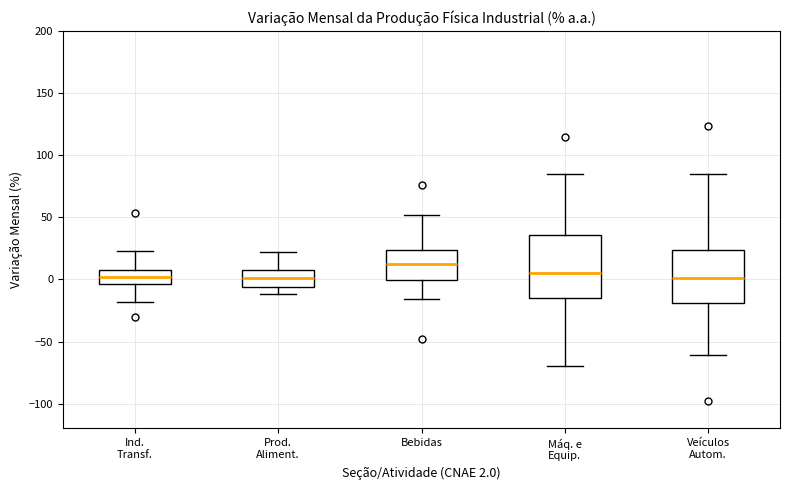

Reading left to right, transcribe this box plot: for each box, give where its median line is, the range the box spans, and where its two whiskers end, as read against the y-axis. The values are not printed on the chart, so give them approximately, as read against the axis.

Ind. Transf.: median 0, box -5 to 10, whiskers -20 to 25
Prod. Aliment.: median 0, box -5 to 10, whiskers -10 to 20
Bebidas: median 10, box 0 to 25, whiskers -15 to 50
Máq. e Equip.: median 5, box -15 to 35, whiskers -70 to 85
Veículos Autom.: median 0, box -20 to 25, whiskers -60 to 85